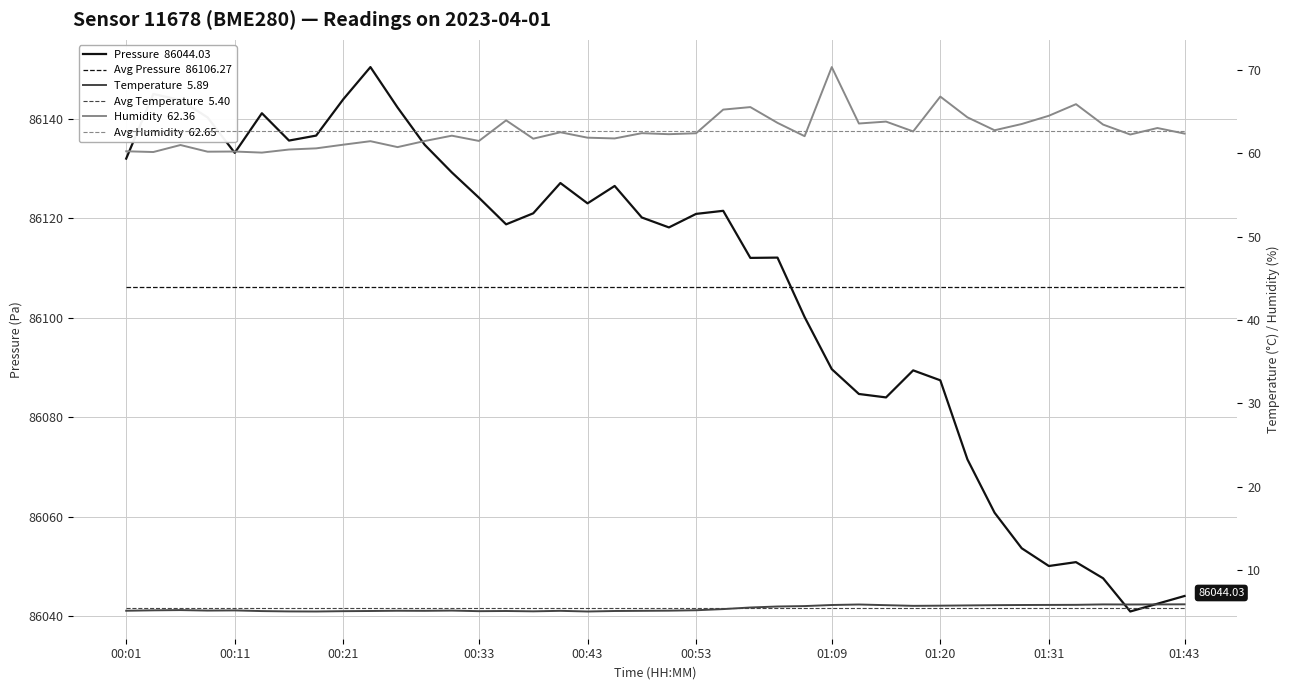

How many data points in Pressure  86044.03 are above 86120?

21